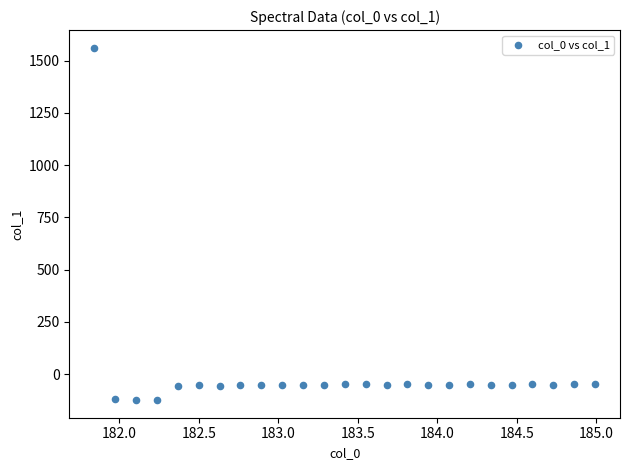

What is the range of Y values (max minus min)?

1687.2